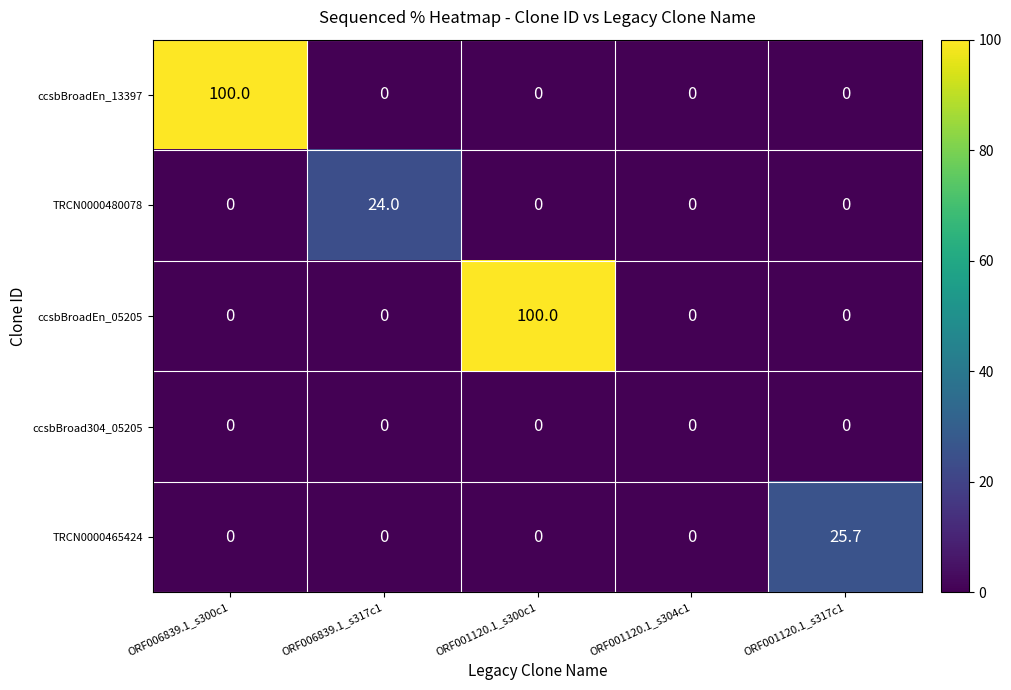

What is the spread (max minus min) of values at ORF001120.1_s300c1?

100.0